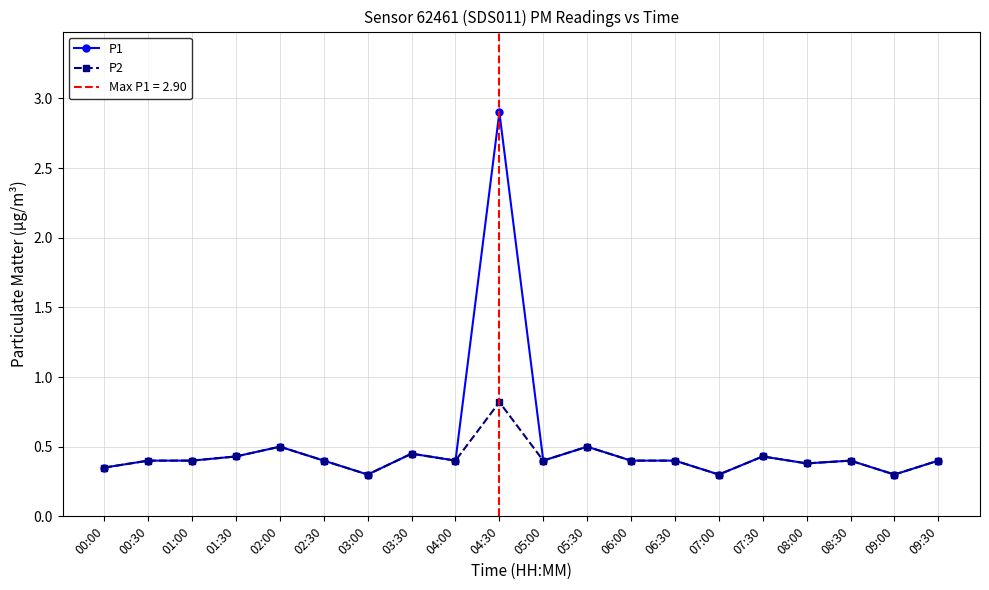

At which category does the chart reach its peak across all series?

04:30